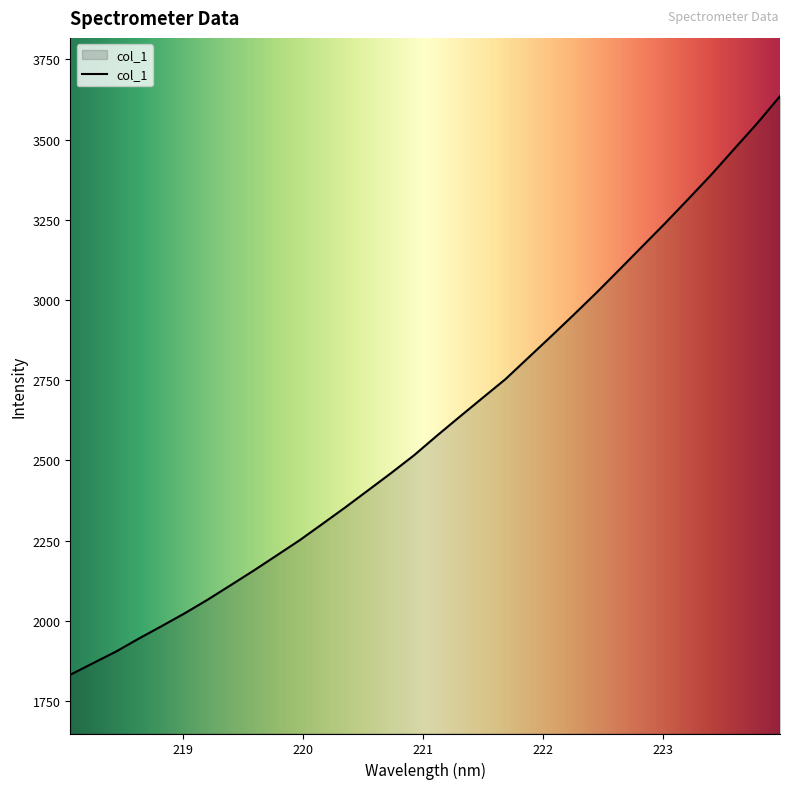

Does the chart display data point markers on the line(s)?

No